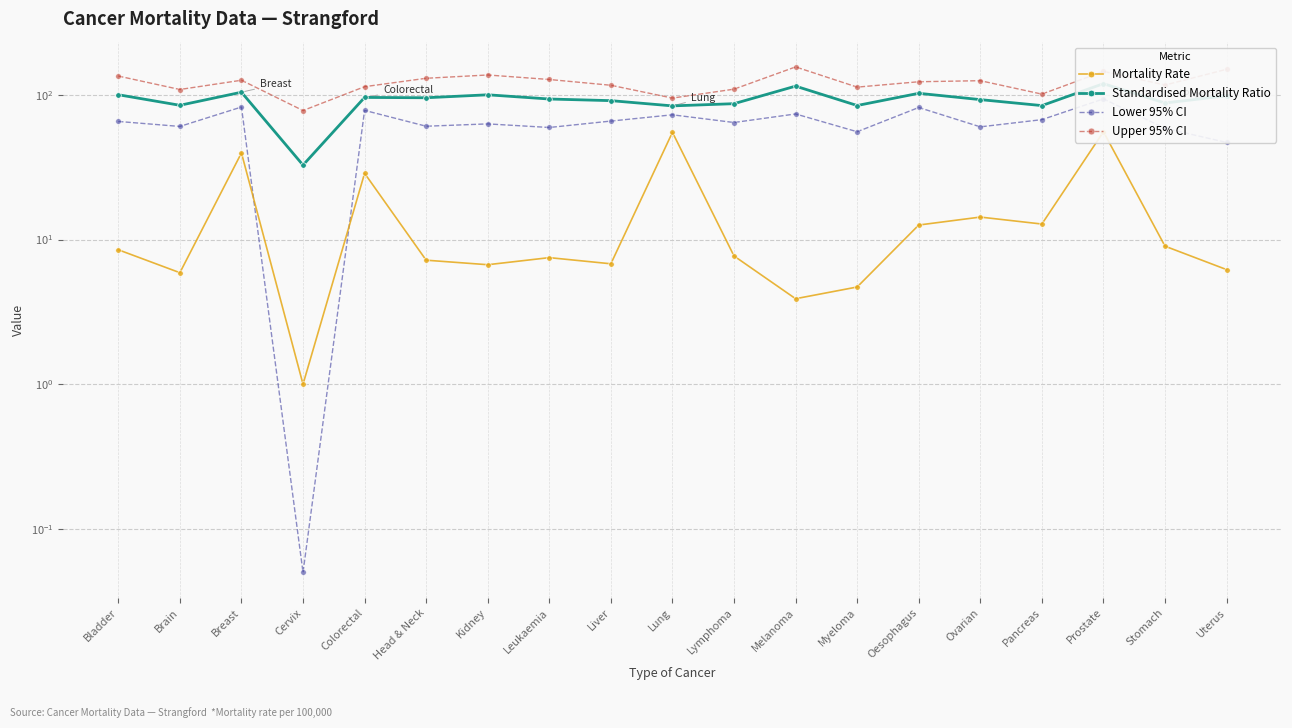

What is the lowest value of the Upper 95% CI series?

77.9